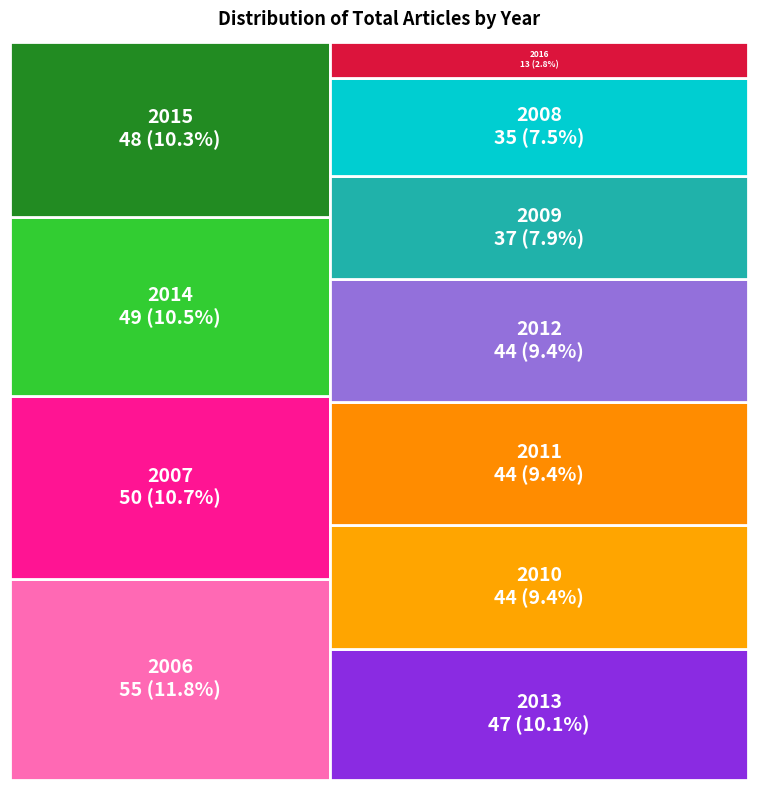

Is the sum of 2010 and 2013 greater than half?

No